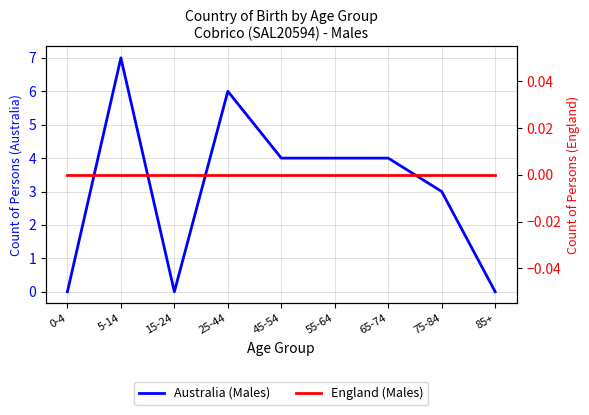

Count the Australia (Males) values in the range 0 to 4.

7